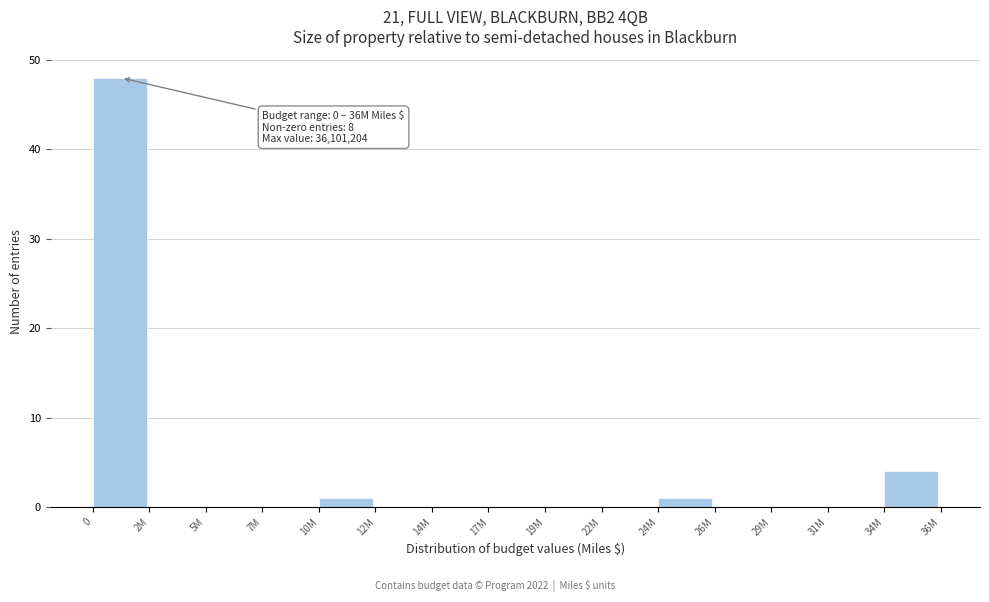

Reading left to right, transcribe all the data shown in this chart.

0=48	2M=0	5M=0	7M=0	10M=1	12M=0	14M=0	17M=0	19M=0	22M=0	24M=1	26M=0	29M=0	31M=0	34M=4